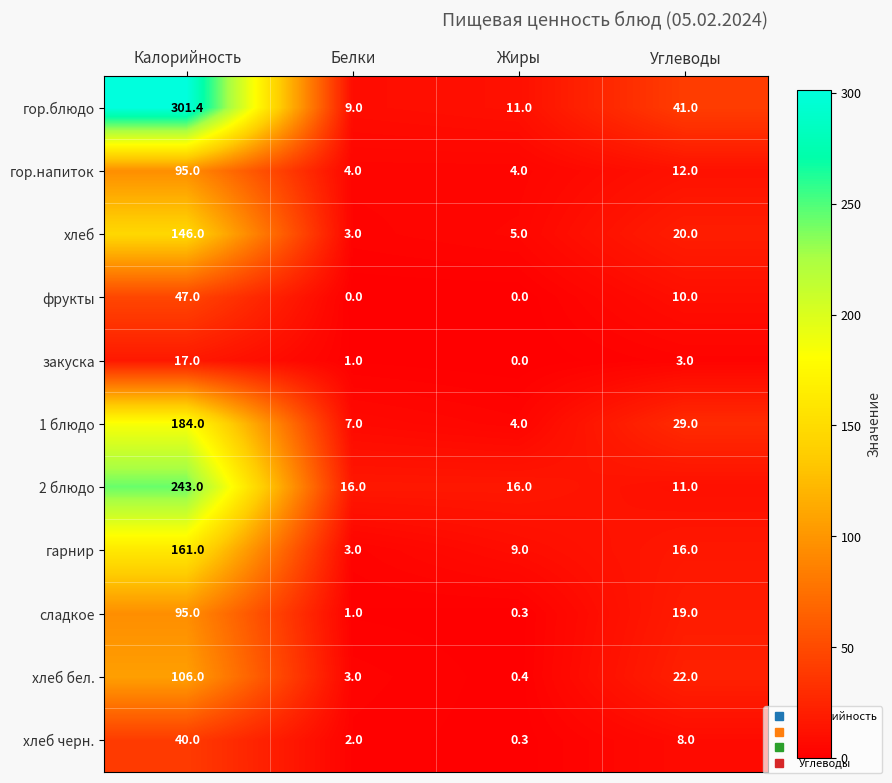

Rank the categories by сладкое value from lowest to highest.

Жиры, Белки, Углеводы, Калорийность